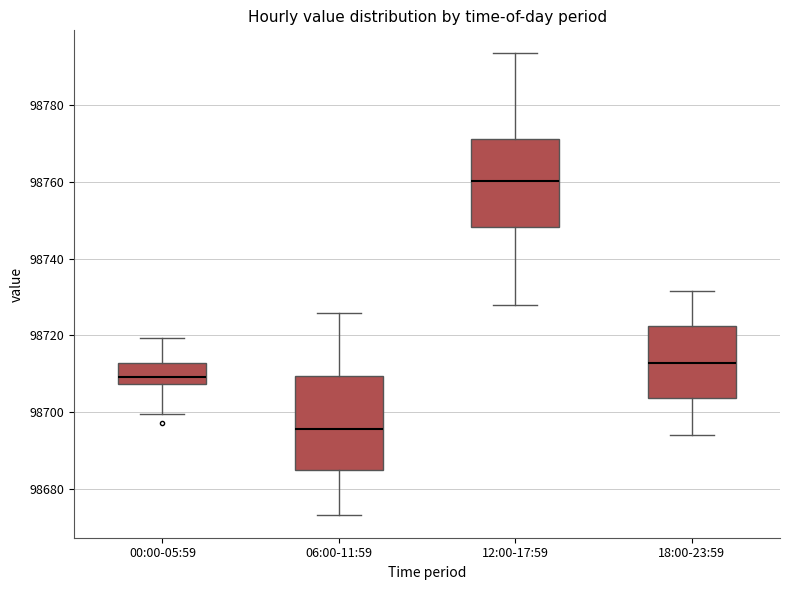

Which box's median line is the lowest?

06:00-11:59